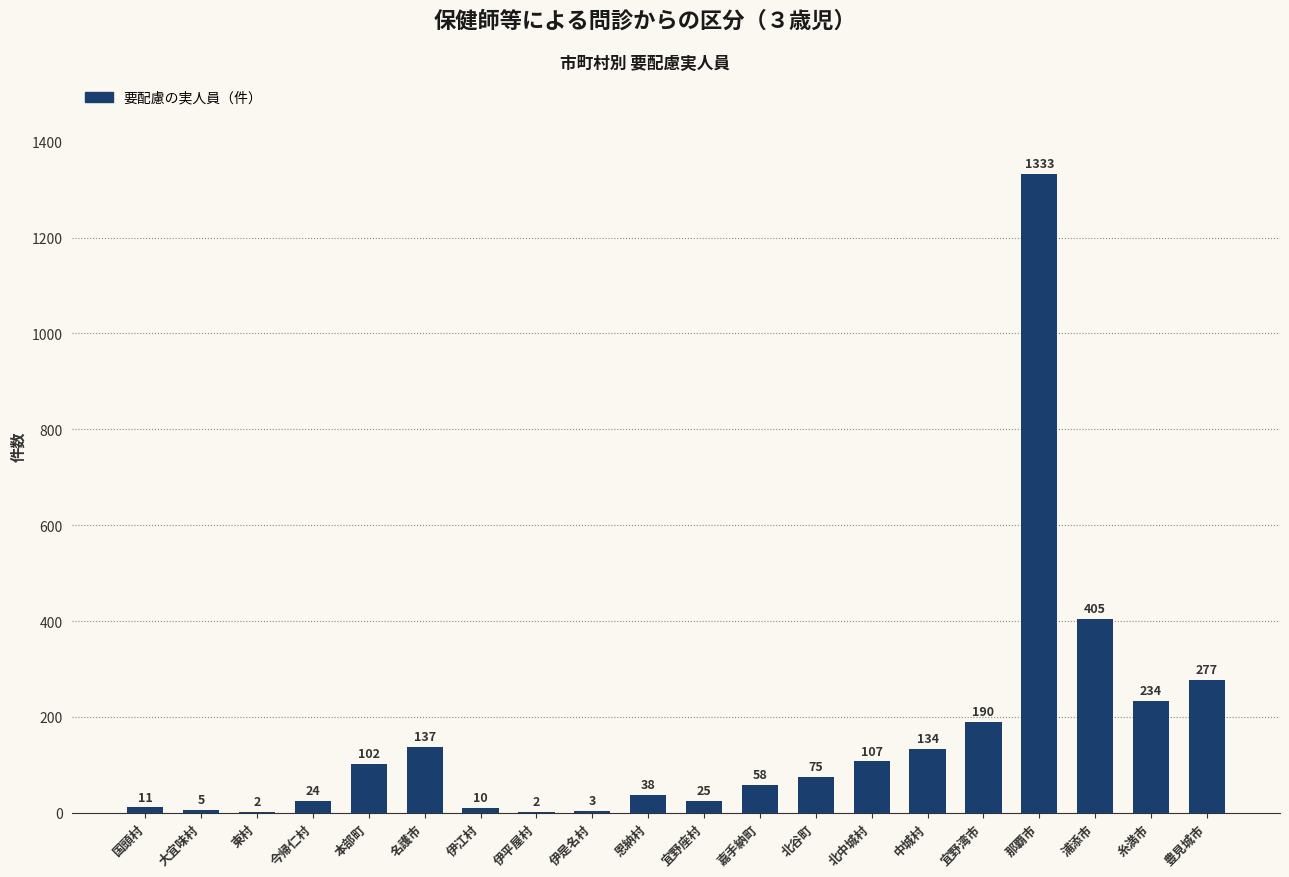

What is the change in value from 大宜味村 to 糸満市?

+229